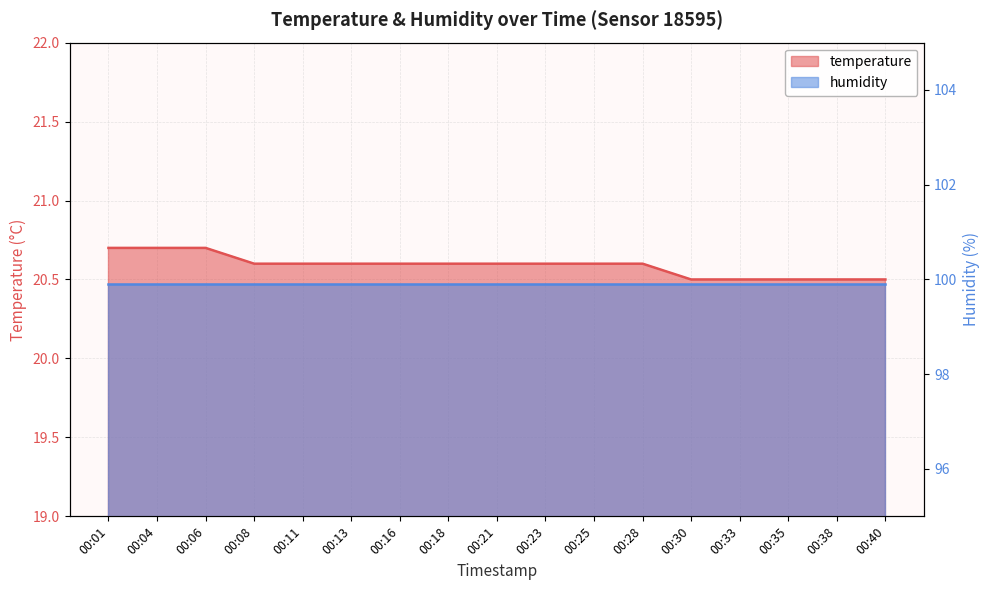

Is it true that the value at 00:35 is 20.5?

True